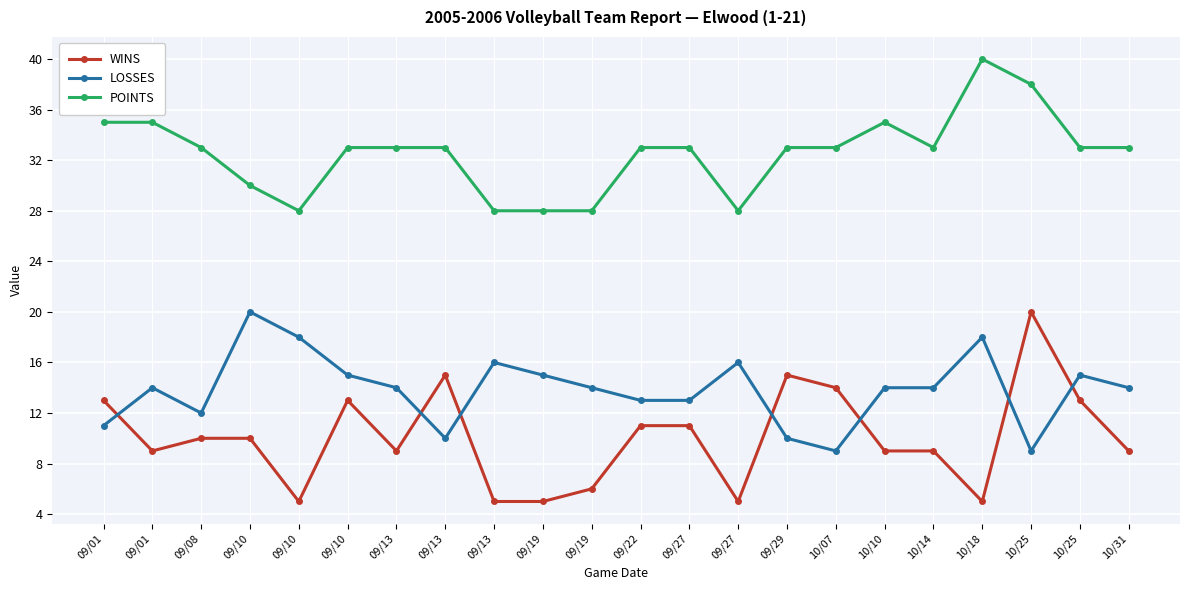

How many values in the WINS series are below 10?

11